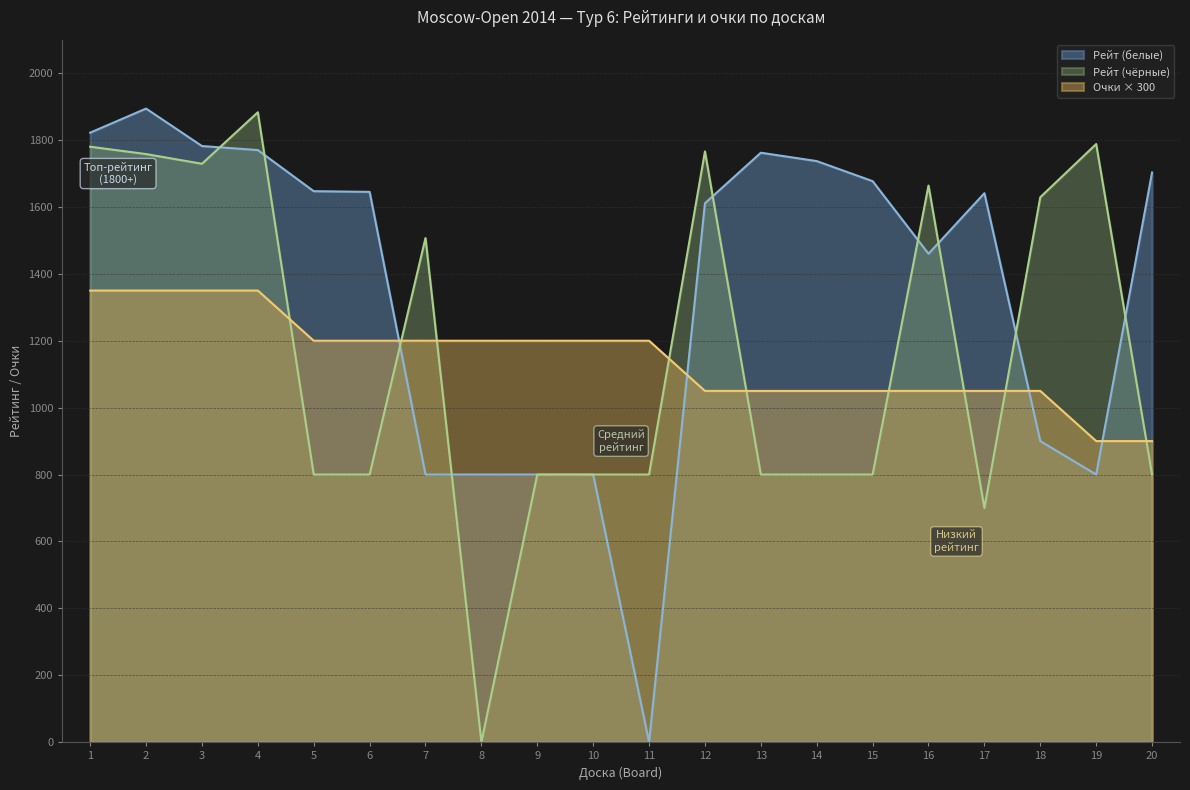

At which category is the sum across all series the highest?

4